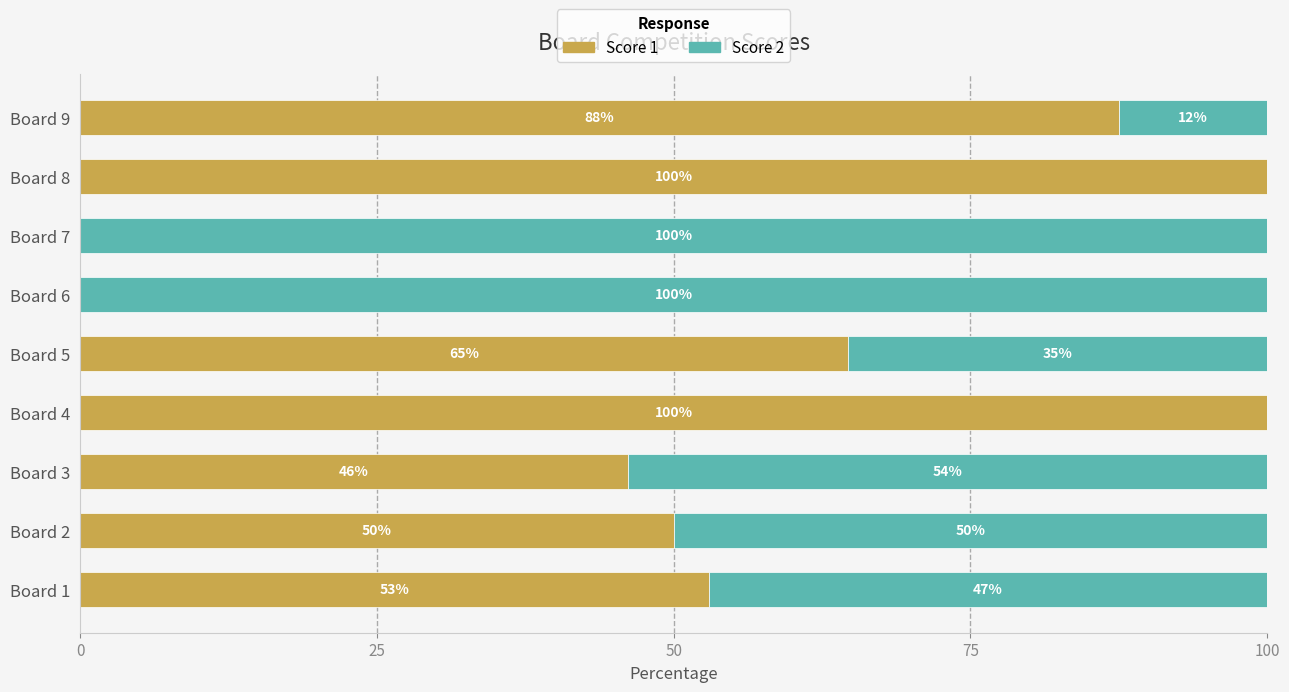

At which label is Score 1 closest to 50?

Board 2